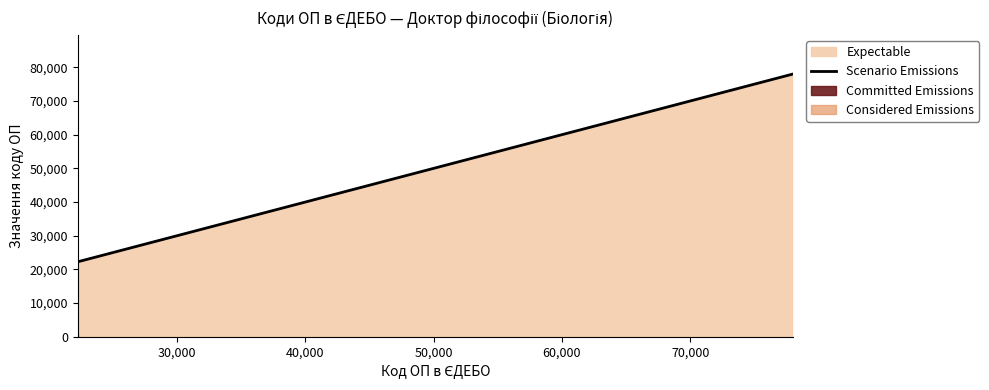

What is the average value?

53415